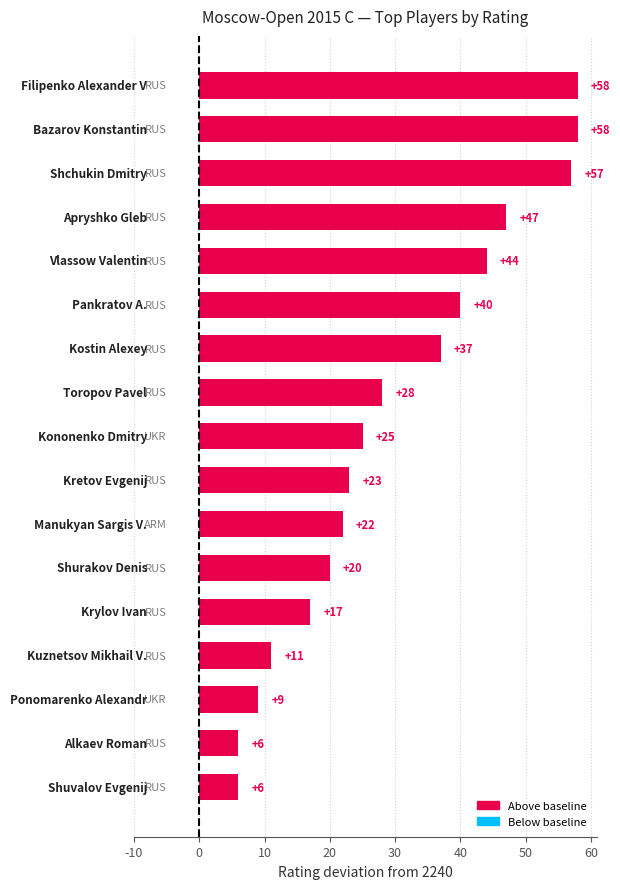

What is the difference between the maximum and minimum values?

52